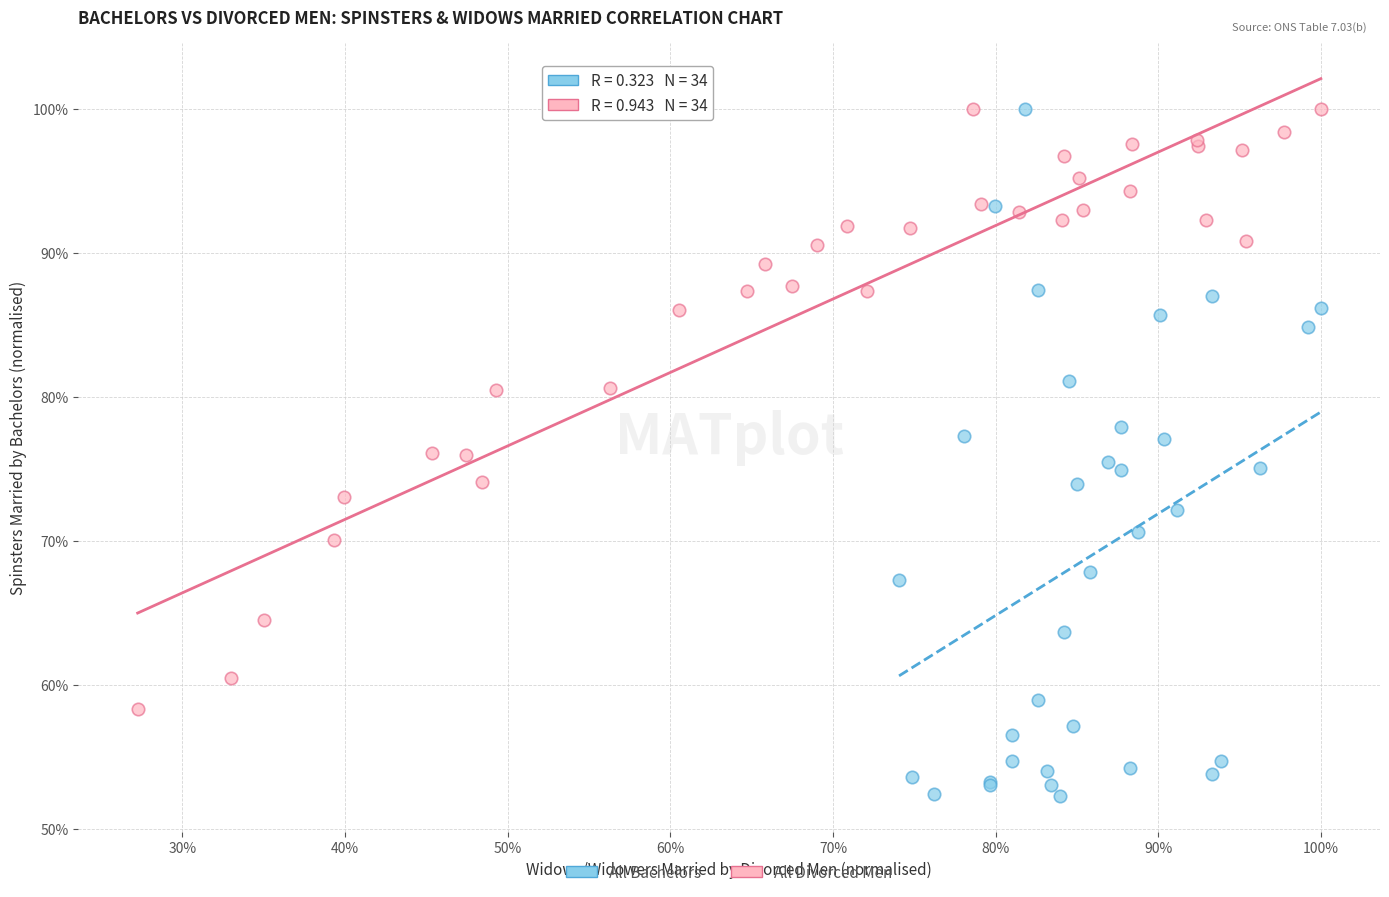

What are all the series names shown in the legend?

All Bachelors, All Divorced Men